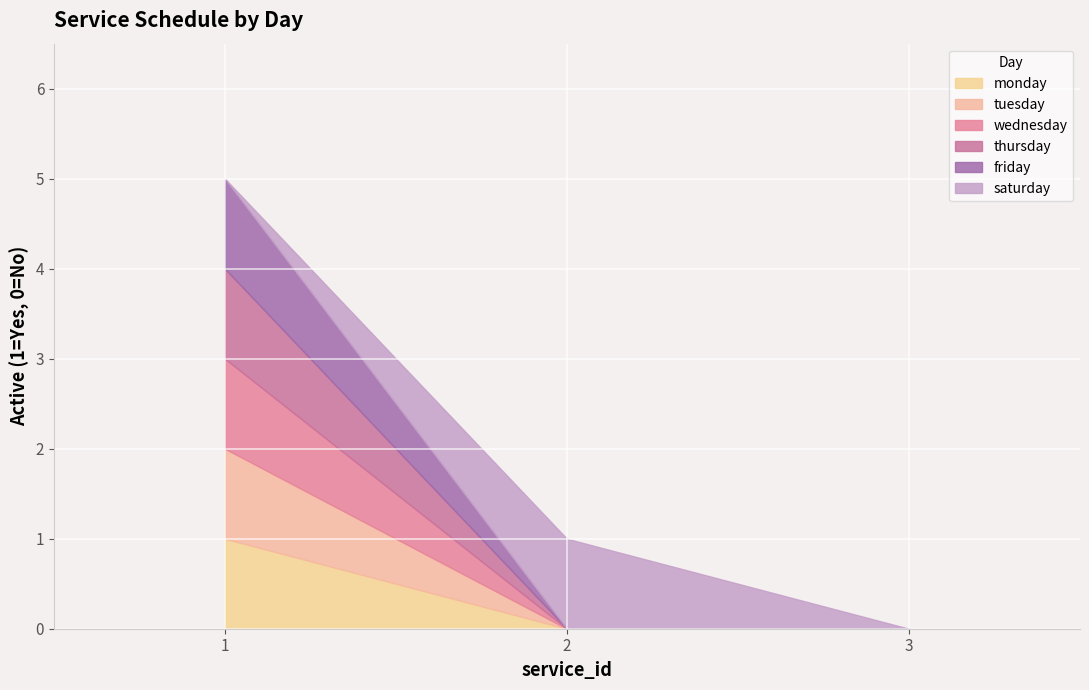

True or false: wednesday has a value of 0 at 3.

True